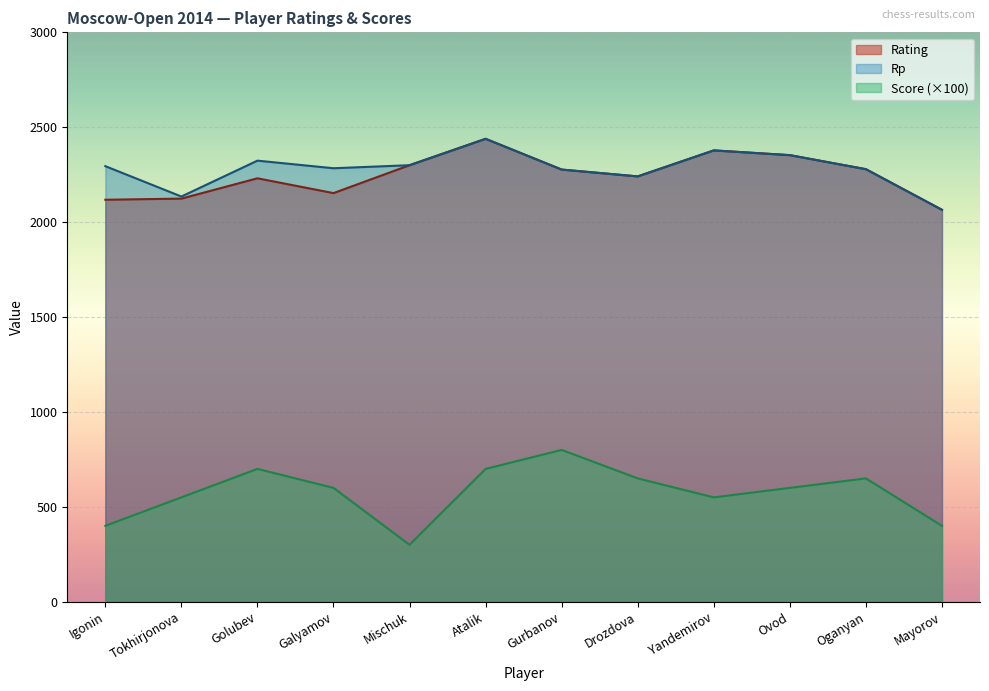

Which series has the widest spread of values?

Score (×100)